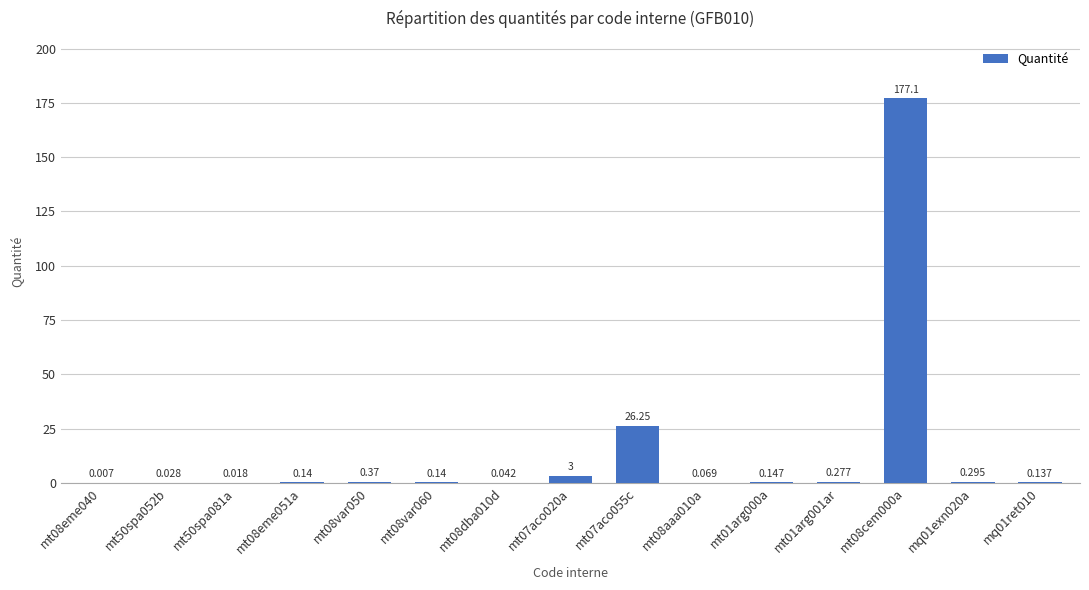

At which label is the value closest to 88?

mt07aco055c